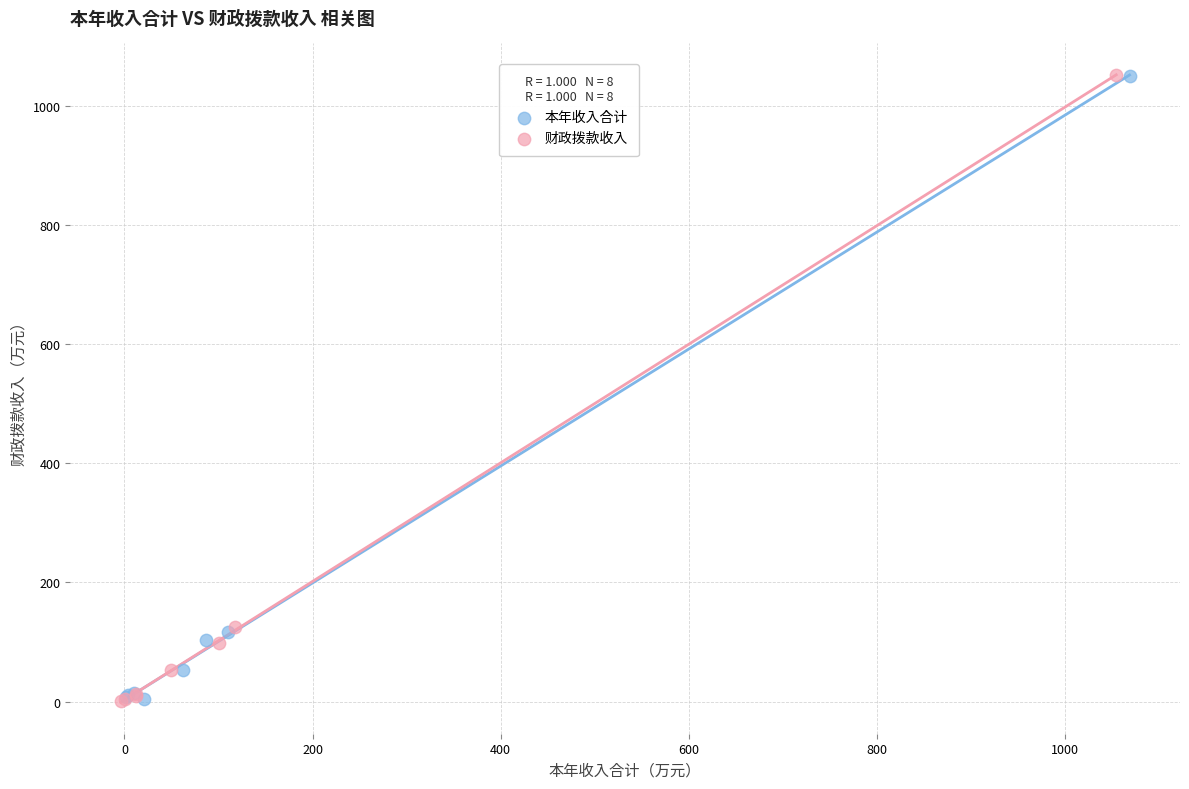

Which series has the largest Y range (max minus min)?

财政拨款收入